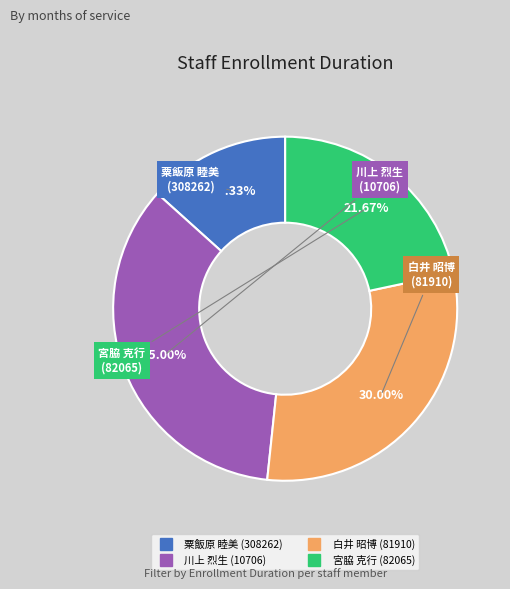

Rank the categories by value from highest to lowest.

川上 烈生 (10706), 白井 昭博 (81910), 宮脇 克行 (82065), 粟飯原 睦美 (308262)